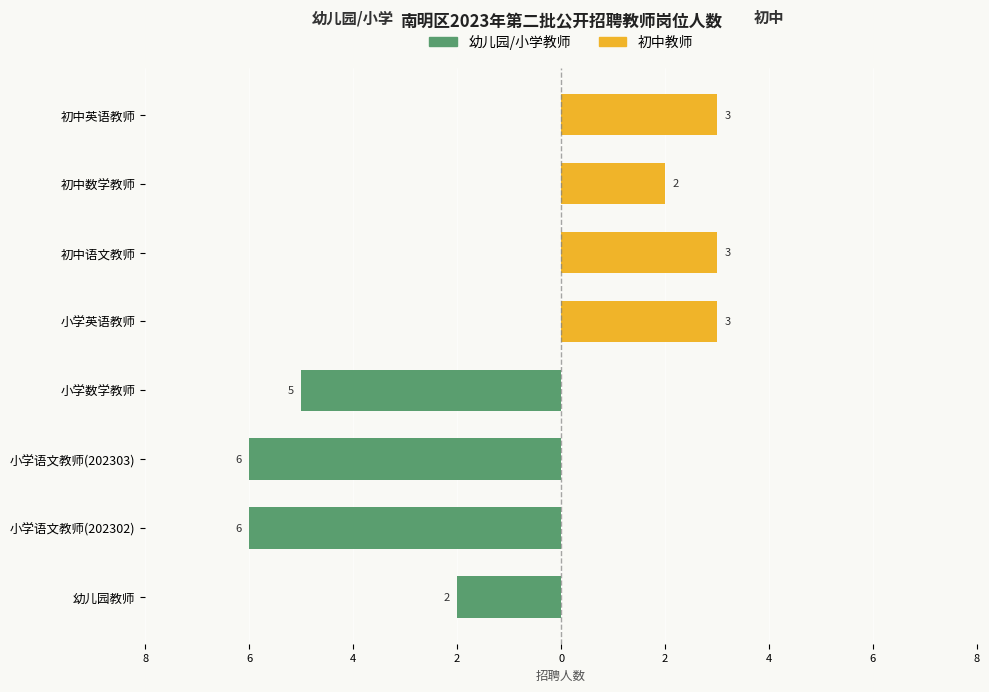

What is the minimum value for 幼儿园/小学教师?

-6